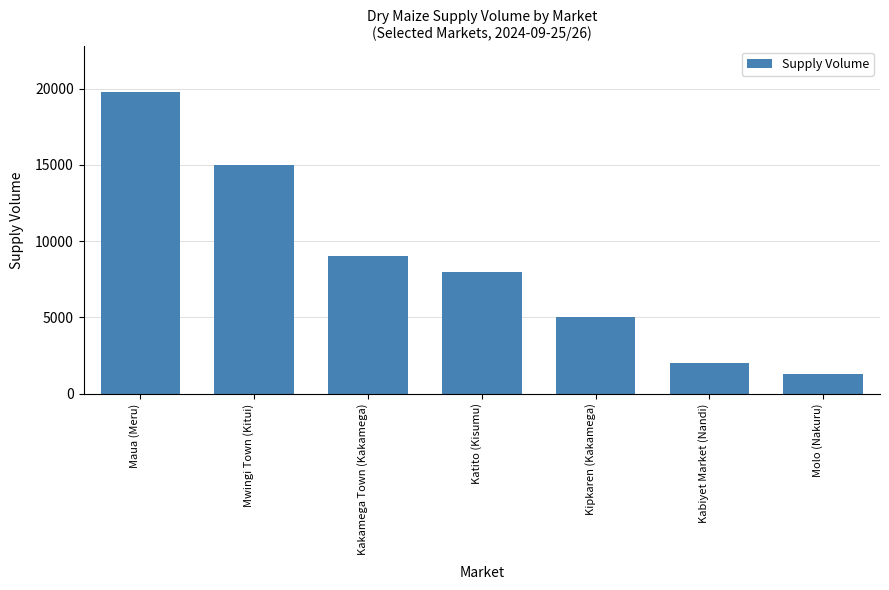

What position from the left is Mwingi Town (Kitui)?

2